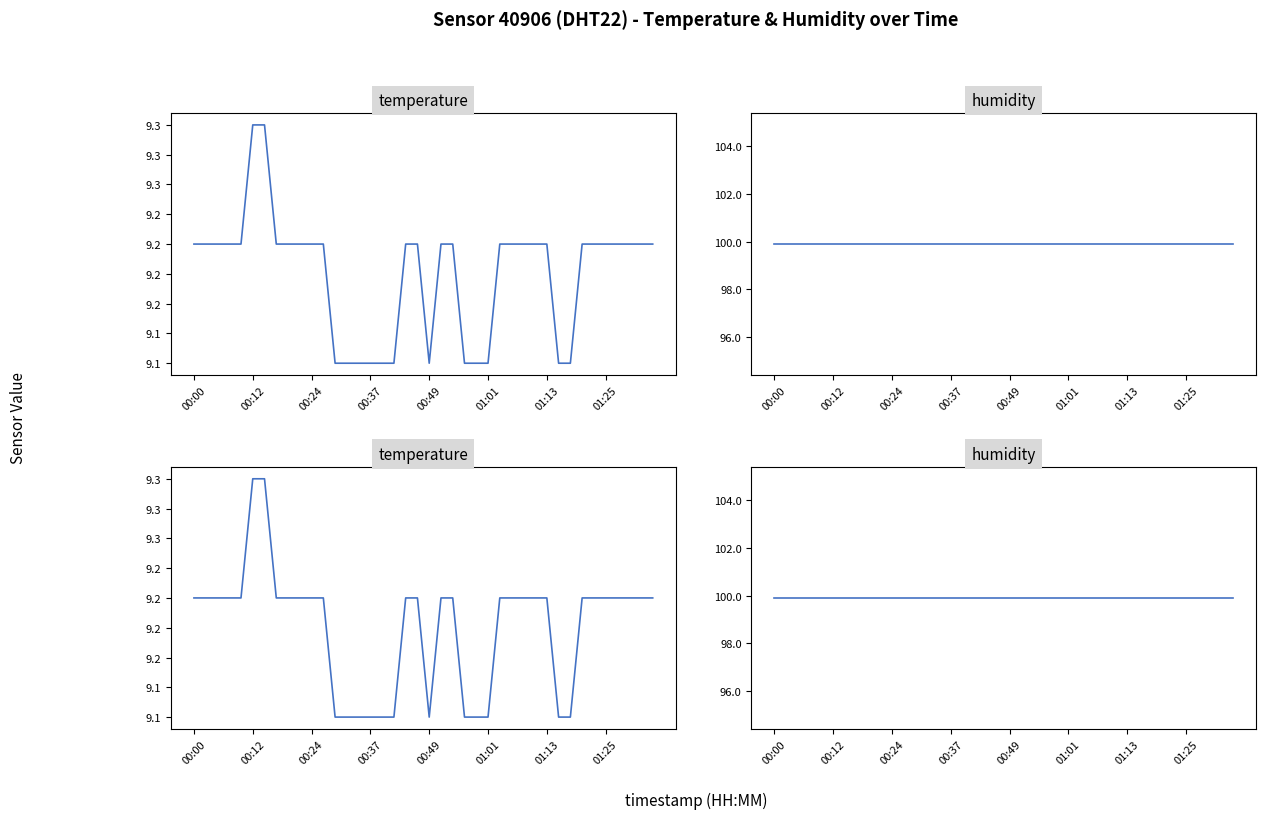

How many series are shown in this chart?

2